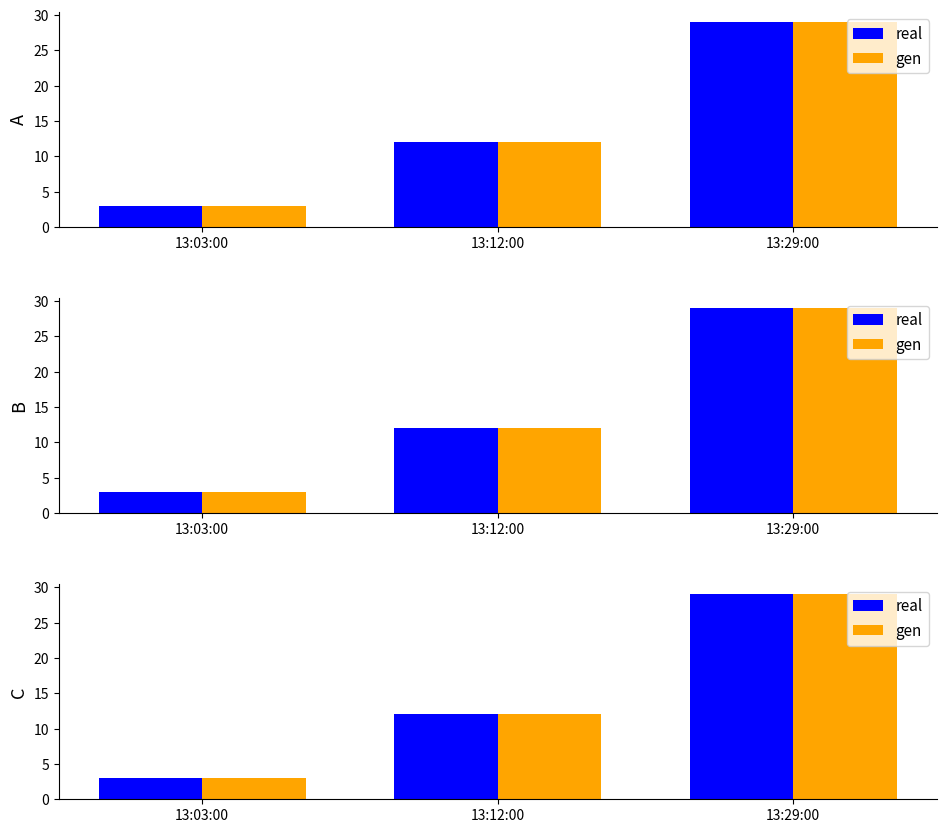

True or false: gen has a value of 6 at 13:12:00.

False